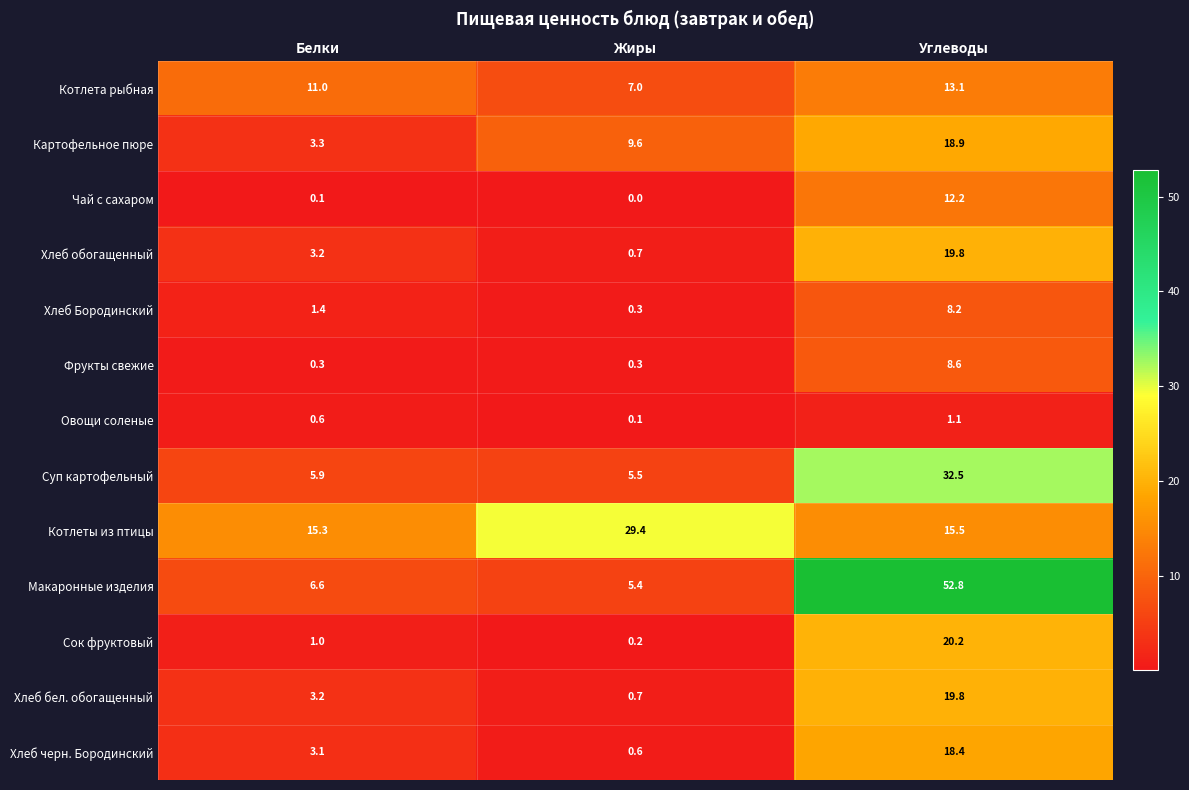

List the labels in order of Чай с сахаром value, smallest first.

Жиры, Белки, Углеводы